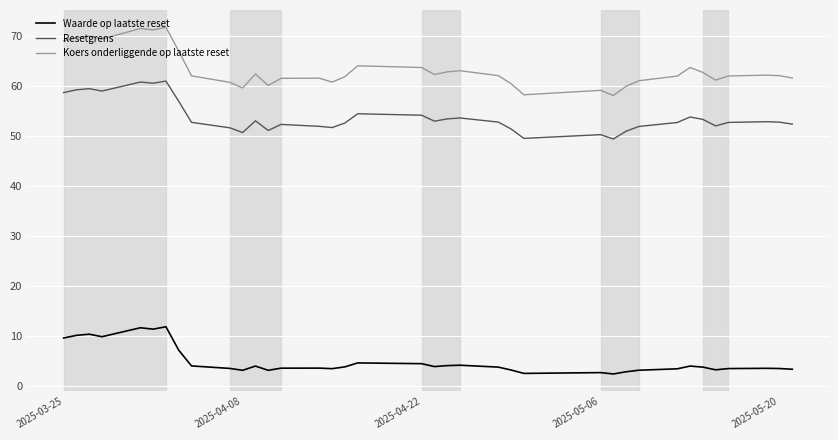

What is the sum of all Waarde op laatste reset values?

181.1